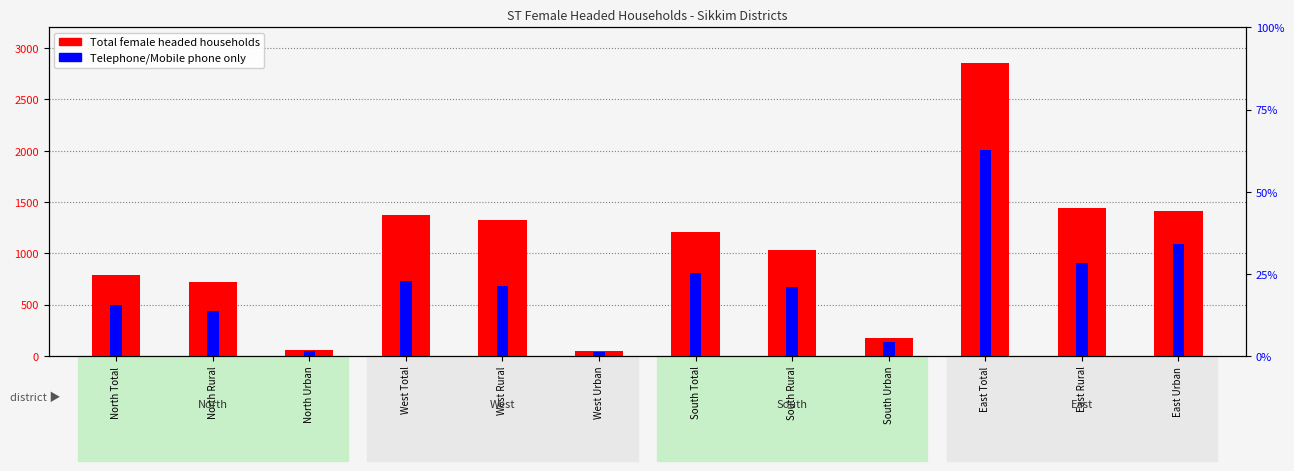

Which has a higher value, North Total or East Total?

East Total